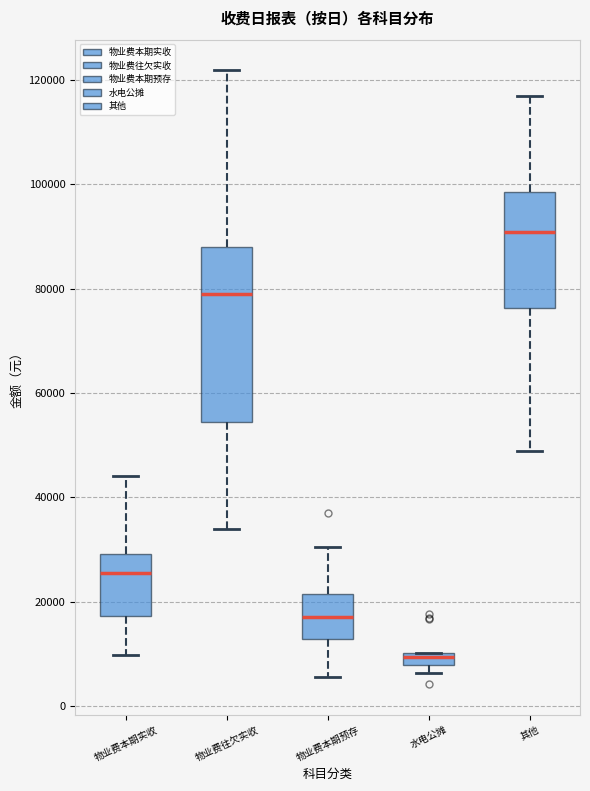

Where does the upper whisker of the box for 物业费往欠实收 end on the y-axis? The values are not printed on the chart, so give them approximately, as read against the axis.

122000